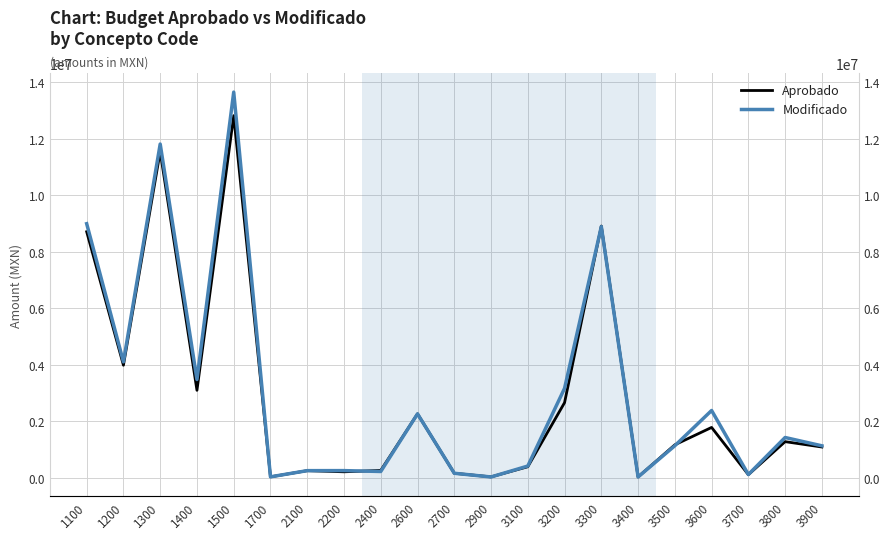

Which label corresponds to the smallest value in the chart?

3400